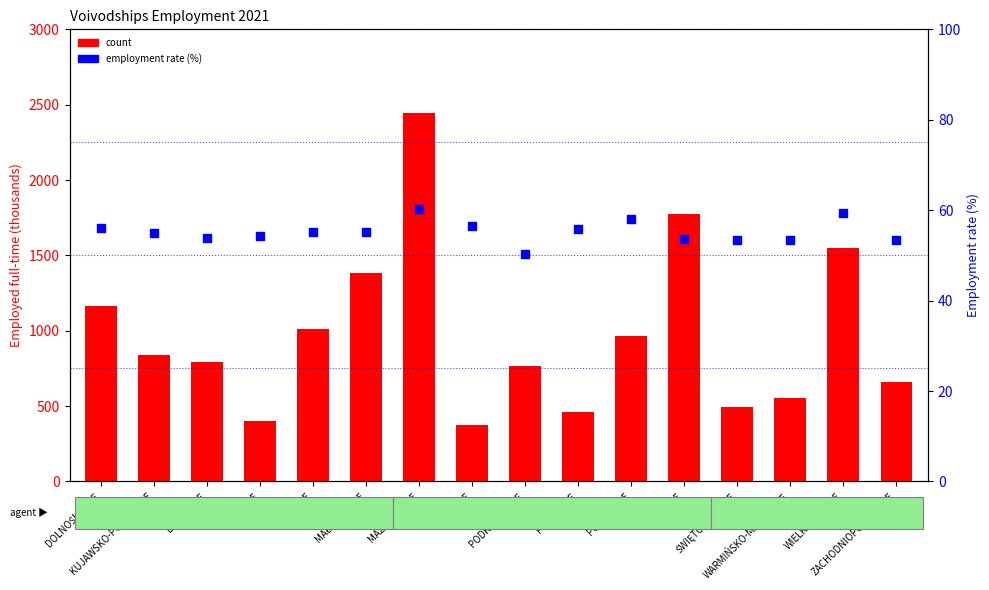

What is the total value across all series at ŚLĄSKIE?

1825.7